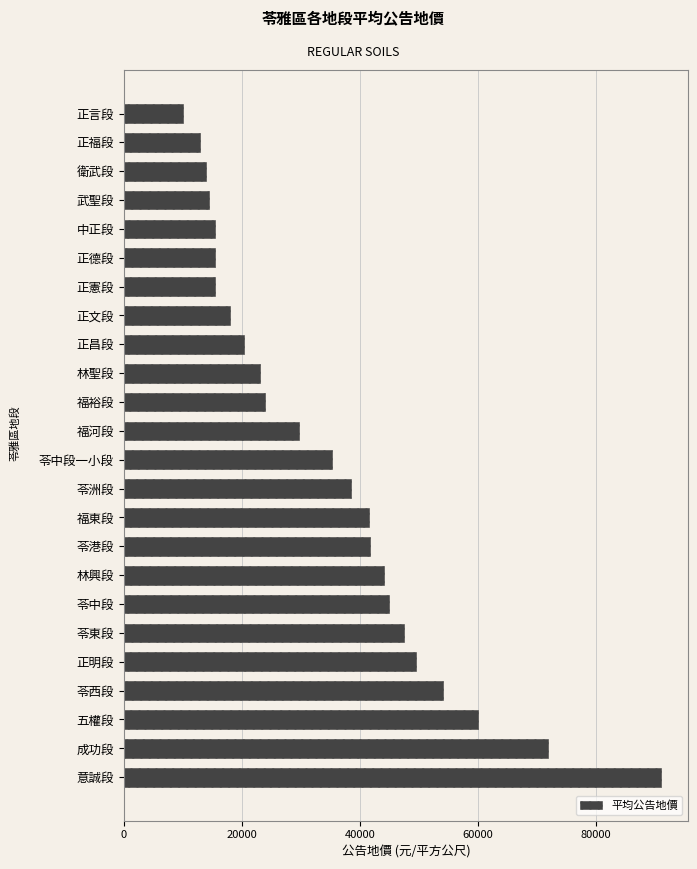

What is the average value?

34703